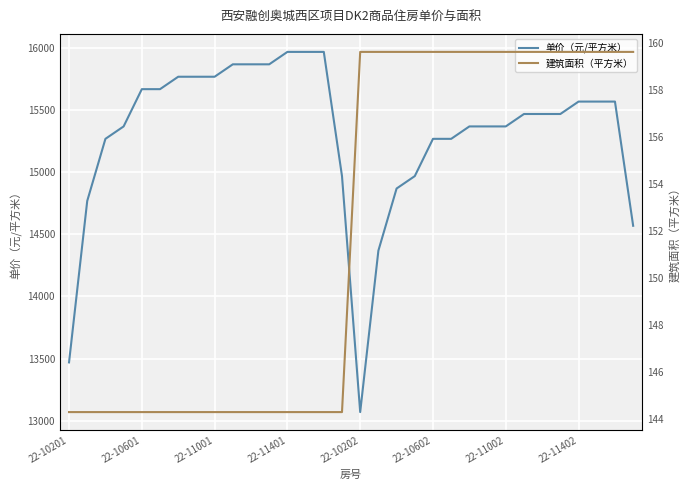

The 单价（元/平方米） series shows 20622.0 at 22-11001. True or false?

False